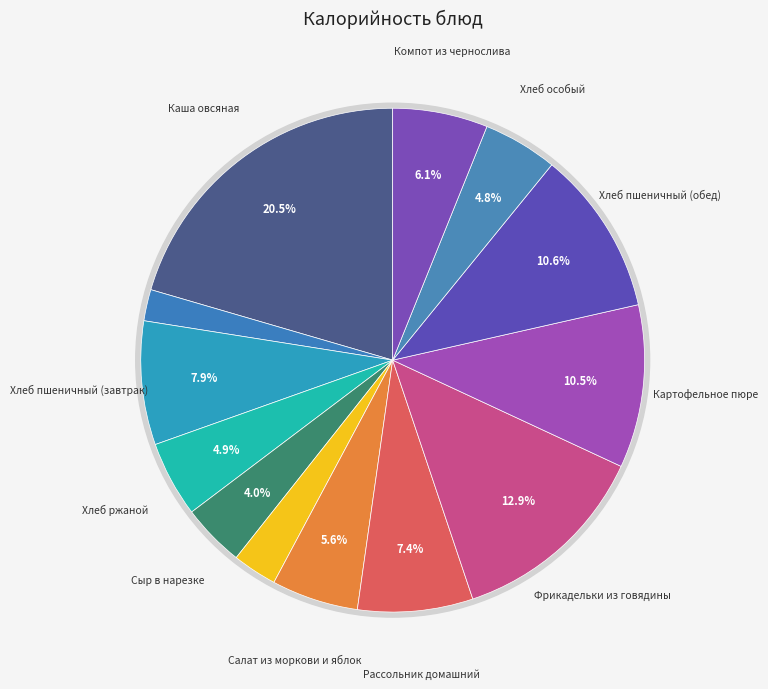

What is the total percentage of Сыр в нарезке and Хлеб ржаной?

8.9%